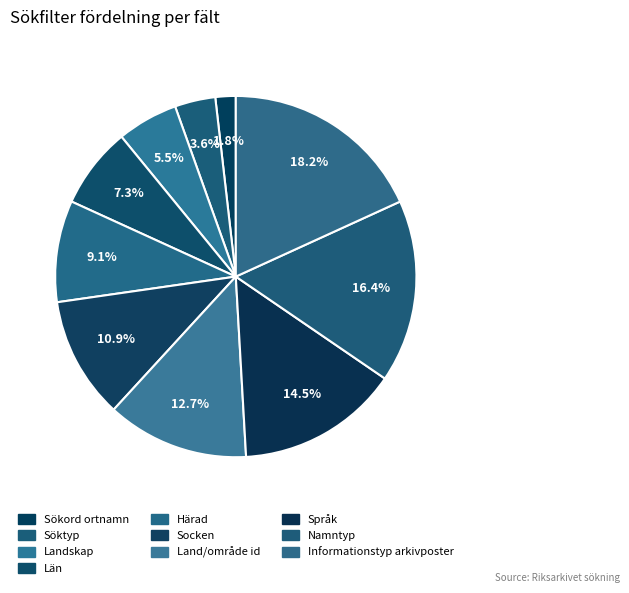

What is the largest slice in the pie chart?

Informationstyp arkivposter